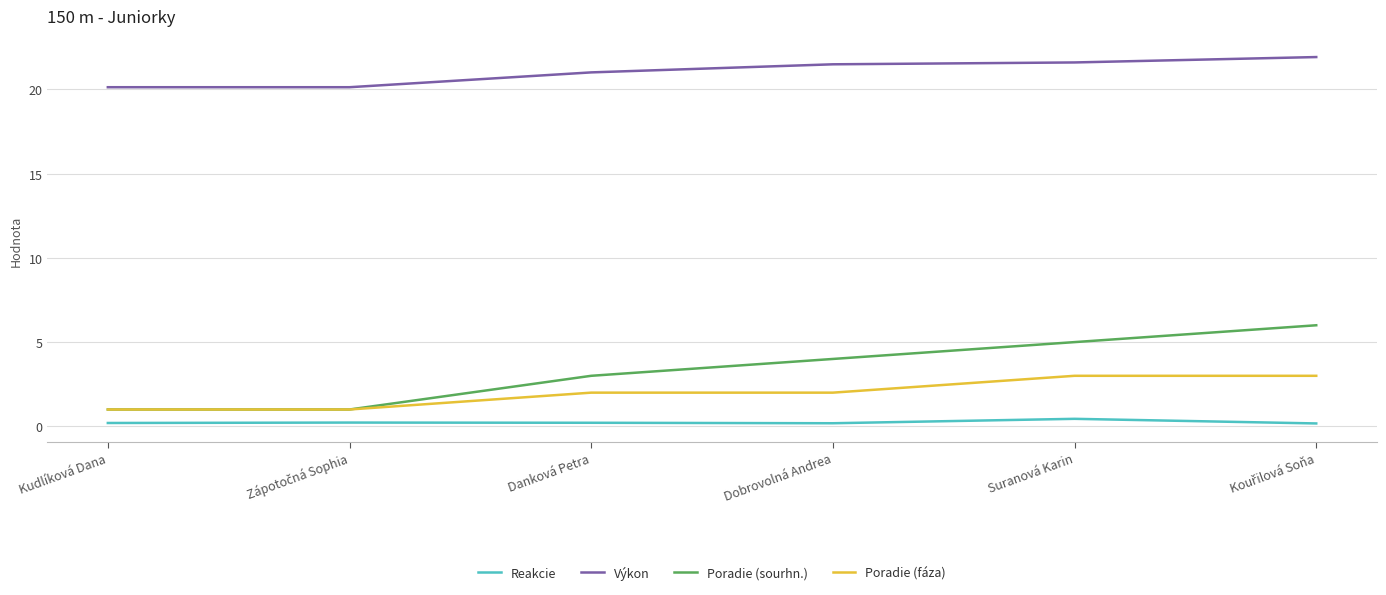

Which series has the largest total across all categories?

Výkon